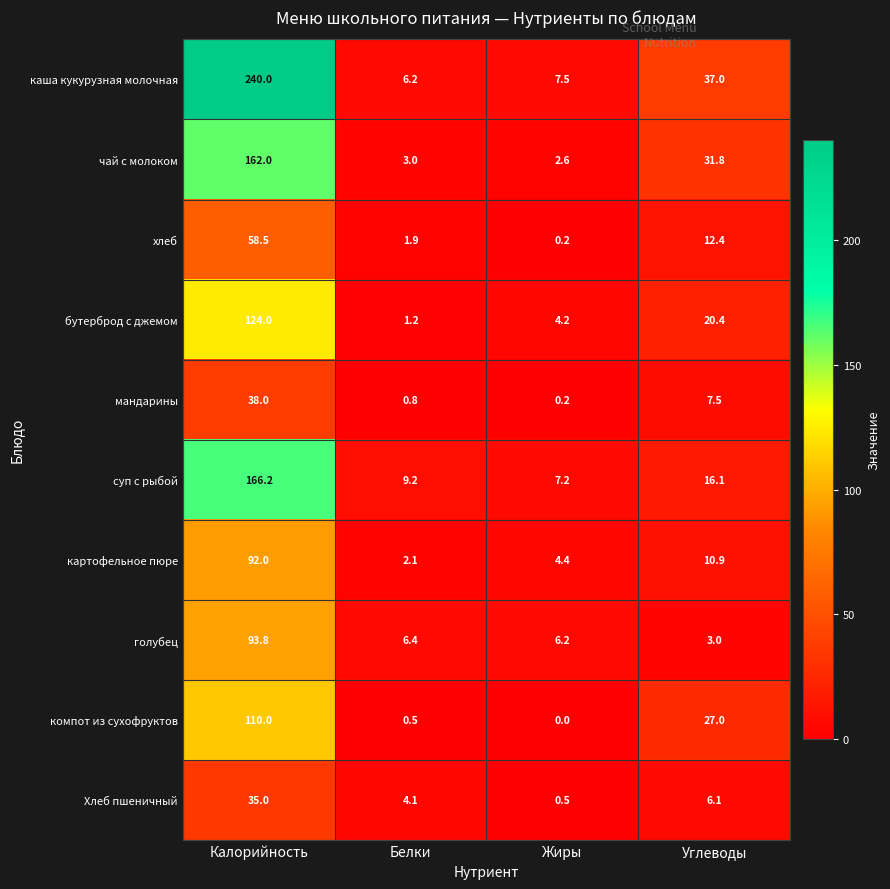

What is the difference between the second highest and minimum values in the бутерброд с джемом series?

19.2